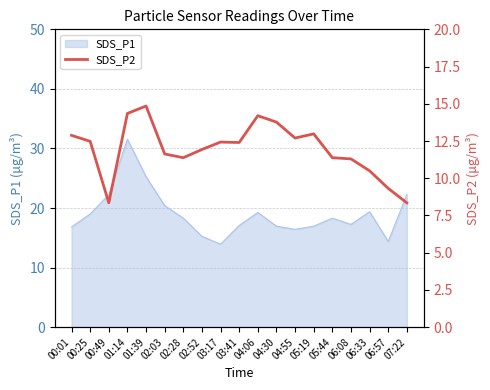

Is it true that SDS_P1 equals 25.2 at 01:39?

True